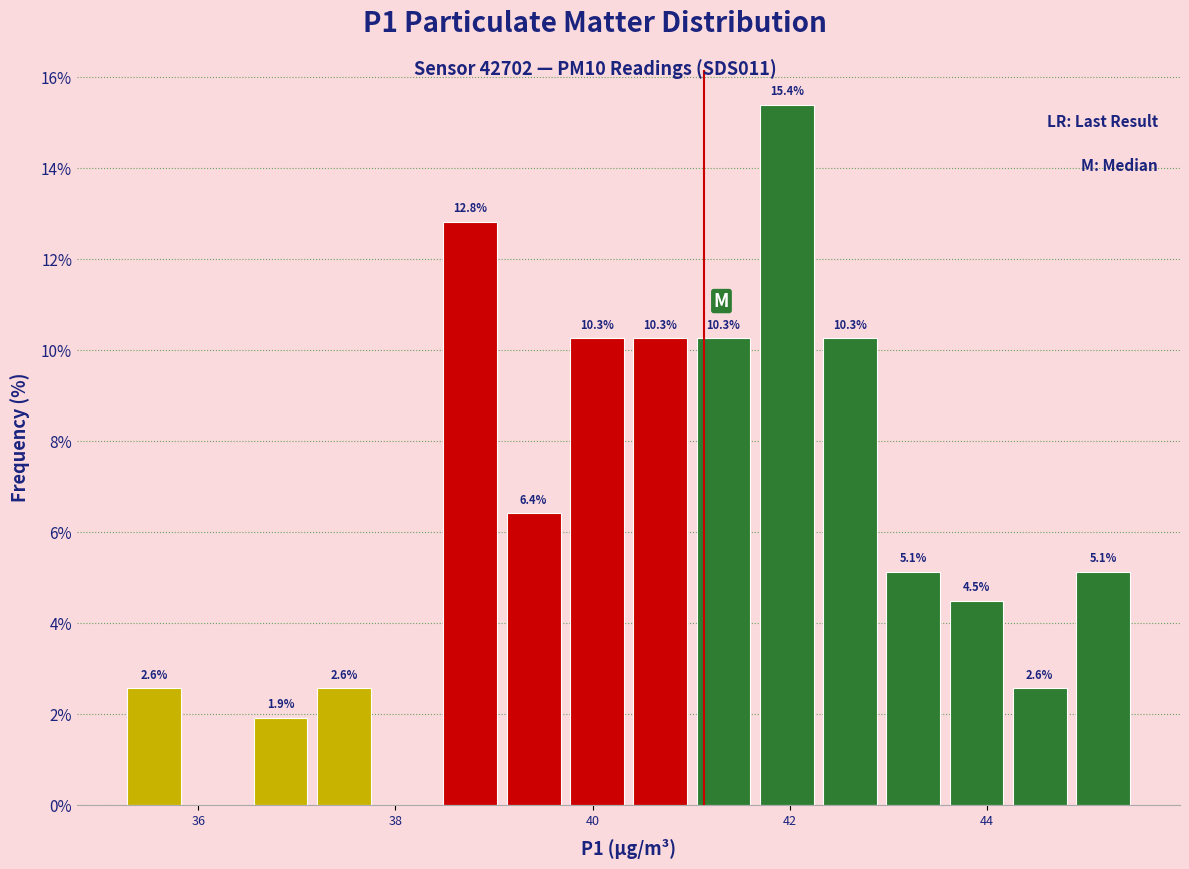

Around what value on the x-axis is the tallest bar? Give the approximate position of its centre, as read against the axis.

42.0